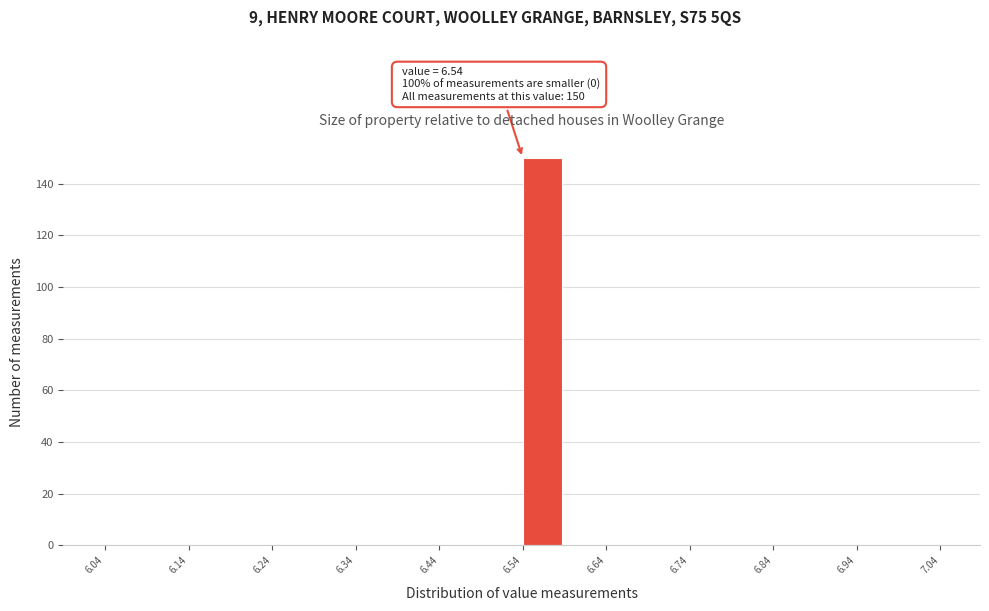

Over which range of the x-axis is the bar tallest?

6.54 to 6.59